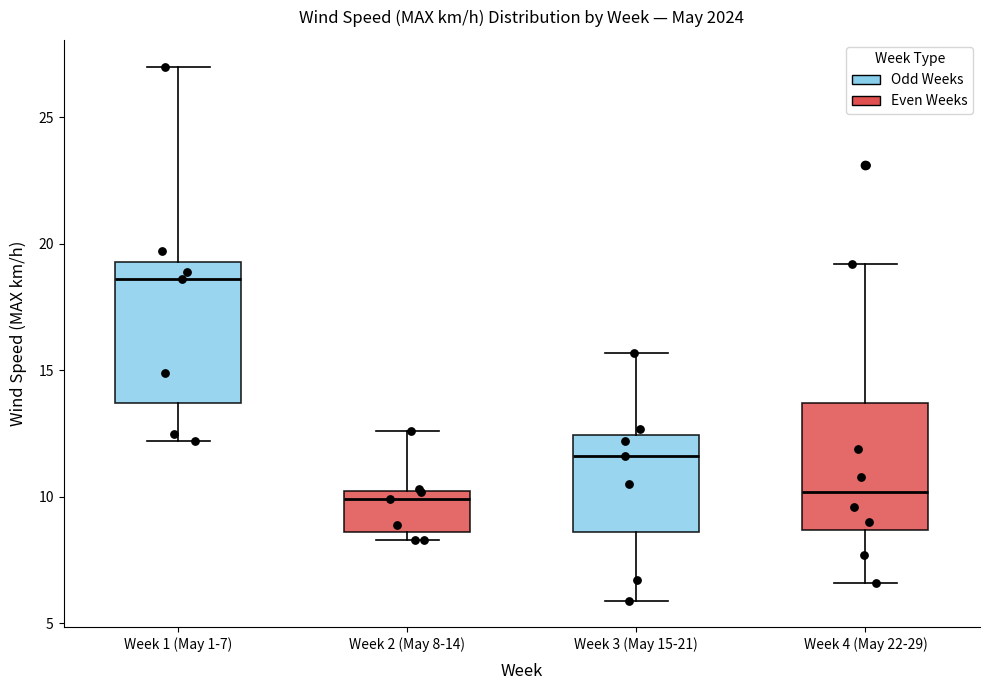

Which box's median line is the highest?

Week 1 (May 1-7)